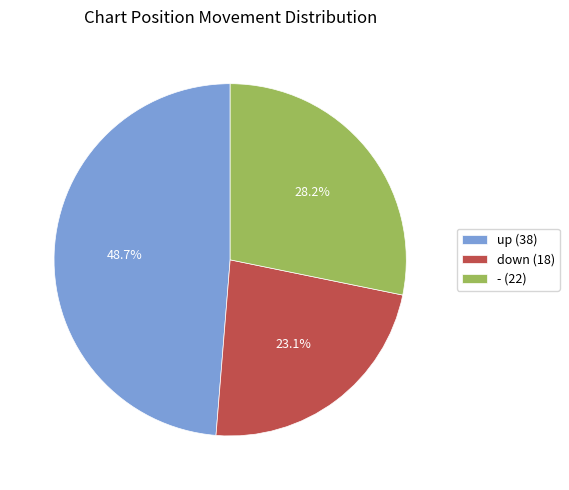

To the nearest percent, what is the combined percentage of up and -?

77%